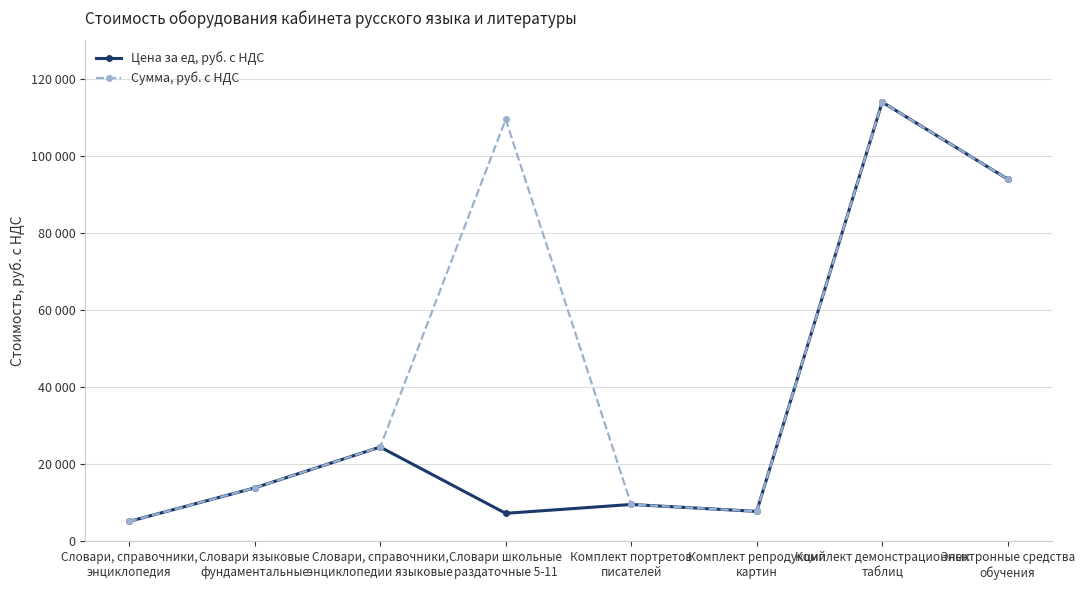

True or false: Сумма, руб. с НДС has a value of 2252 at Комплект репродукций
картин.

False